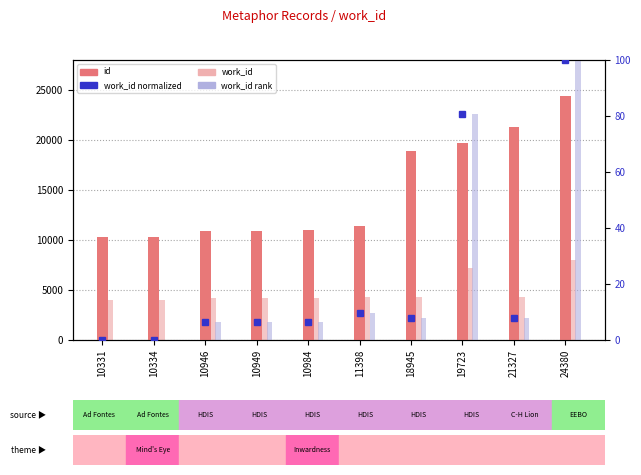

Is it true that work_id rank equals 7.9 at 18945?

True